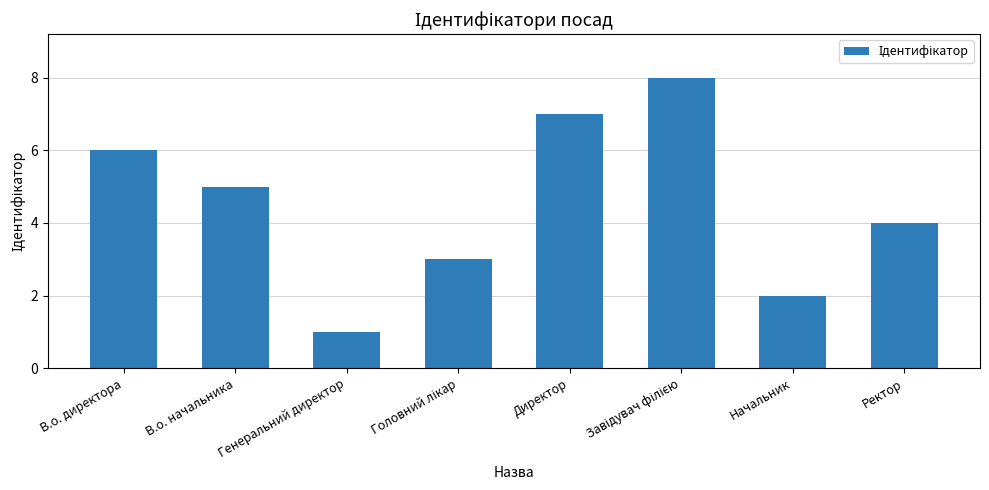

What is the label of the 1st bar from the left?

В.о. директора